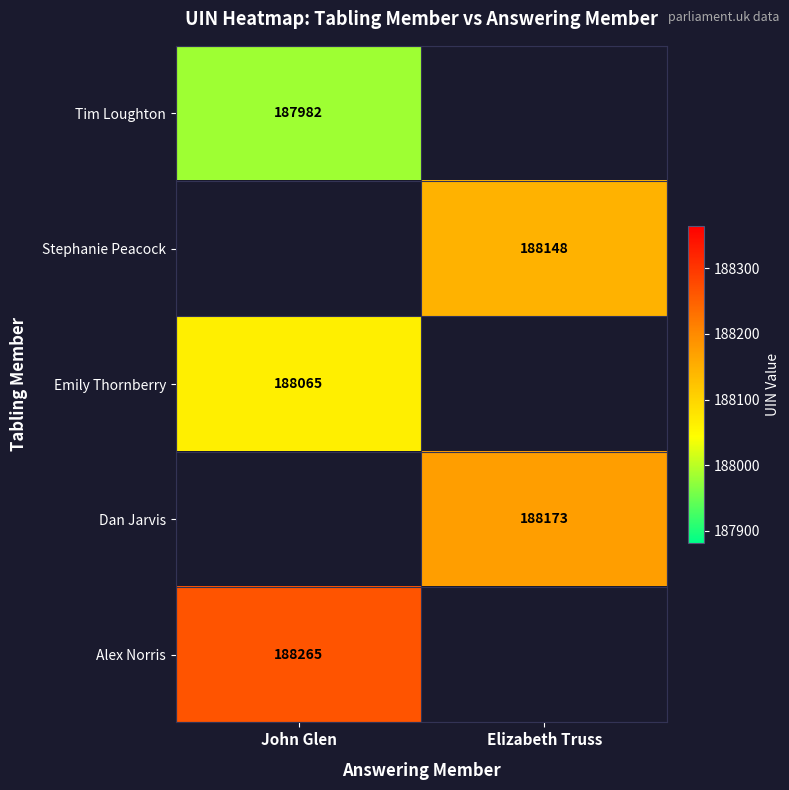

Is it true that Tim Loughton equals 187982 at John Glen?

True